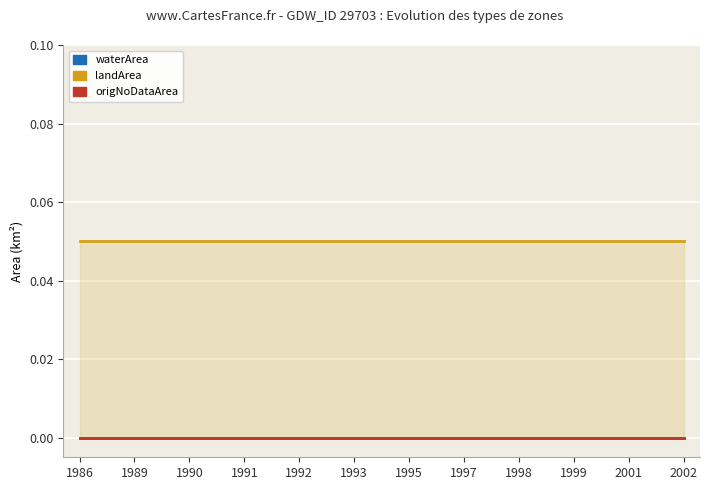

The value of waterArea at 1995 is 0.0. True or false?

True